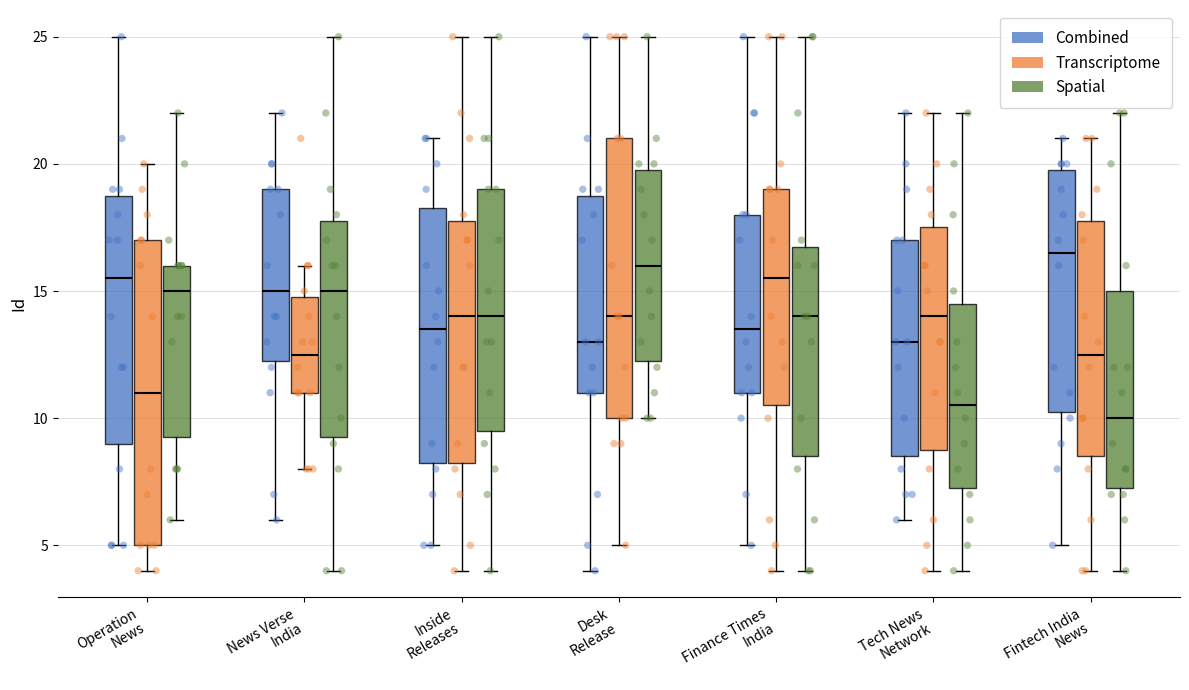

Where does the upper whisker of the box for Operation News (Combined) end on the y-axis? The values are not printed on the chart, so give them approximately, as read against the axis.

25.0